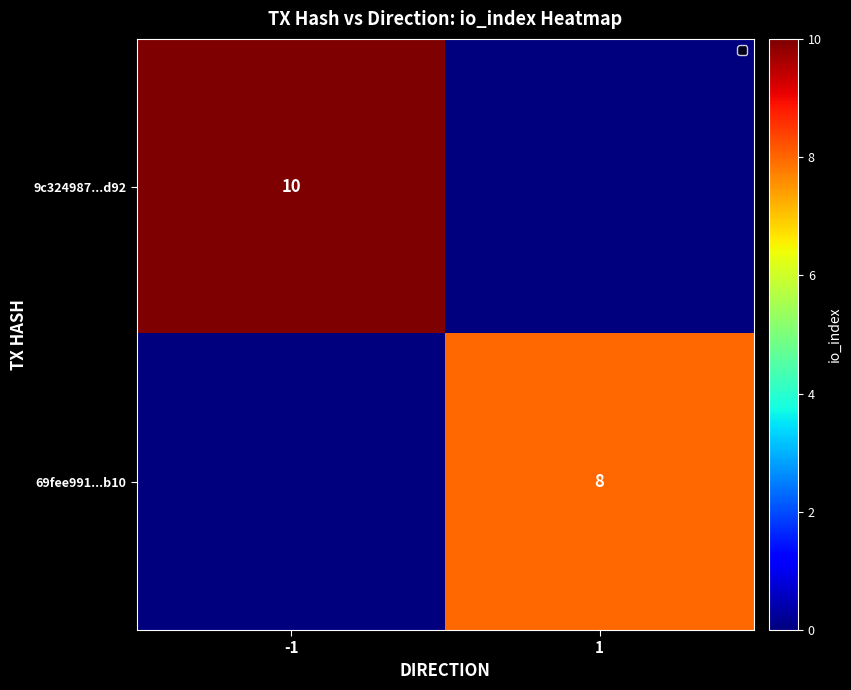

At which category is the sum across all series the highest?

-1